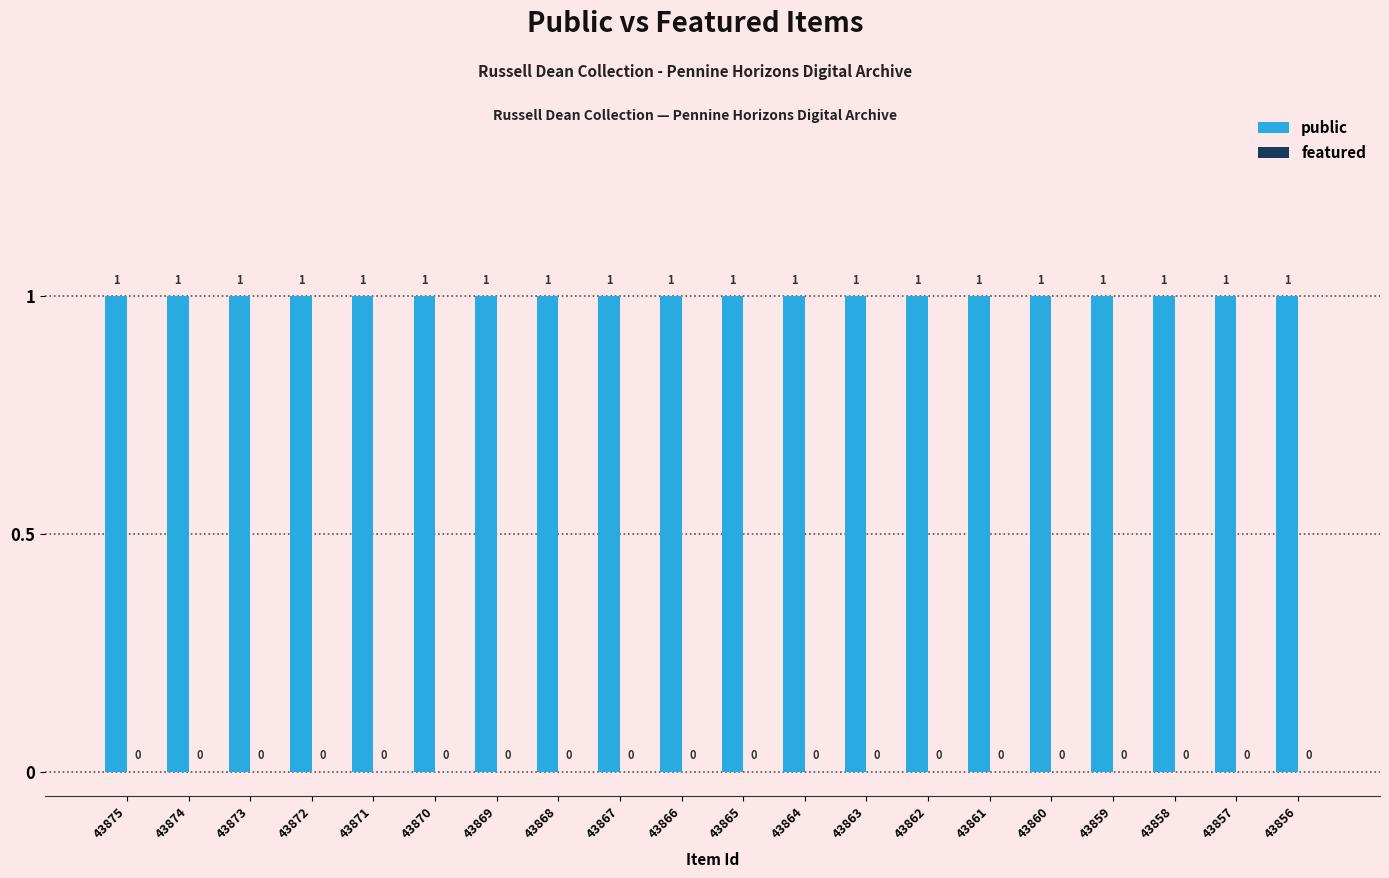

True or false: public has a value of 1 at 43859.

False